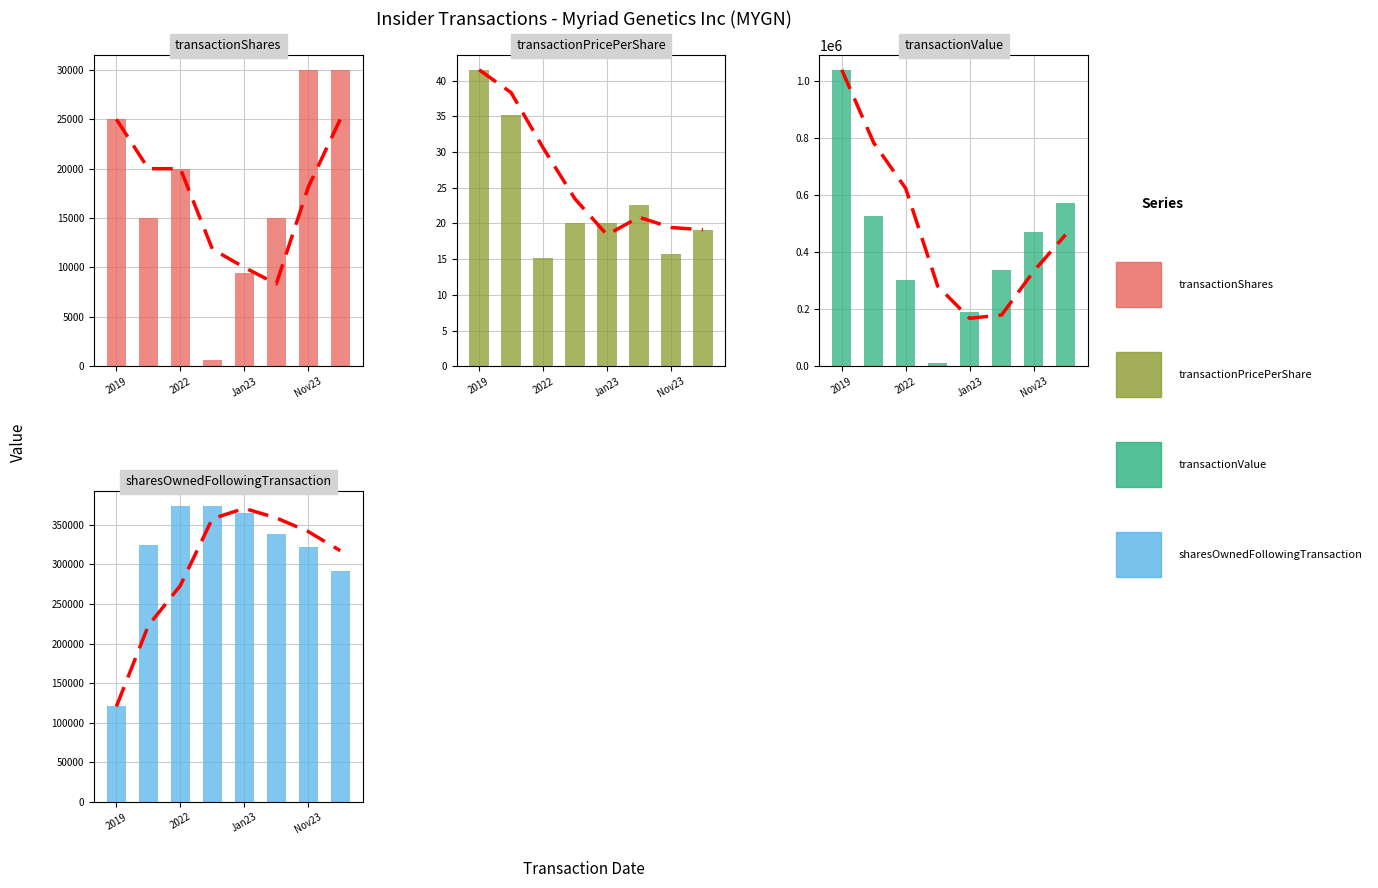

The value of transactionPricePerShare at 2022 is 57.1. True or false?

False